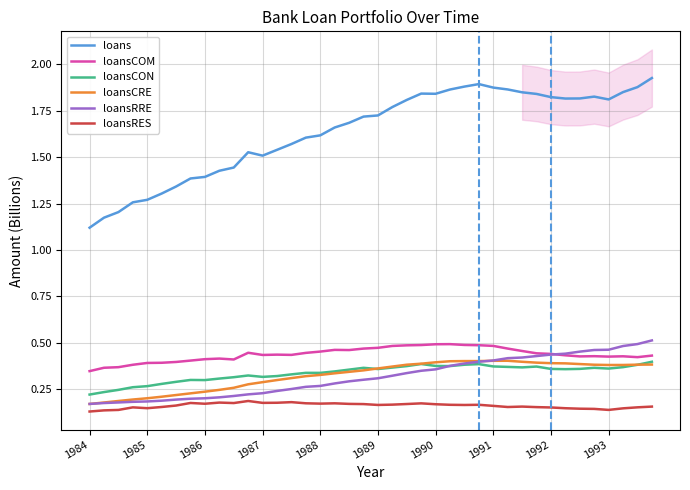

True or false: loansRES and loansCOM cross at least once.

False